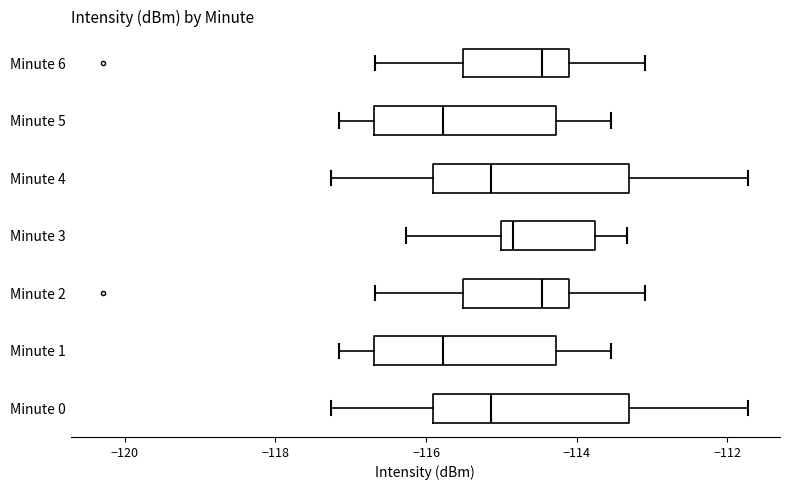

Where is the right edge of the box for Minute 0 on the x-axis? The values are not printed on the chart, so give them approximately, as read against the axis.

-113.2